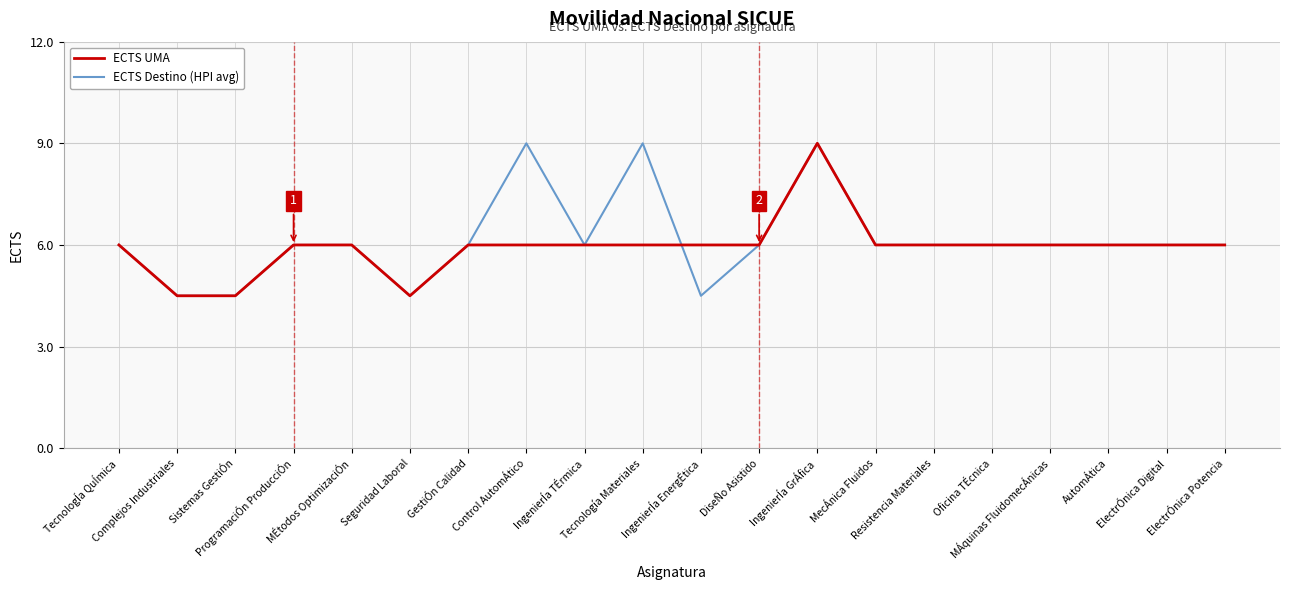

What is the average value of the ECTS Destino (HPI avg) series?

6.2